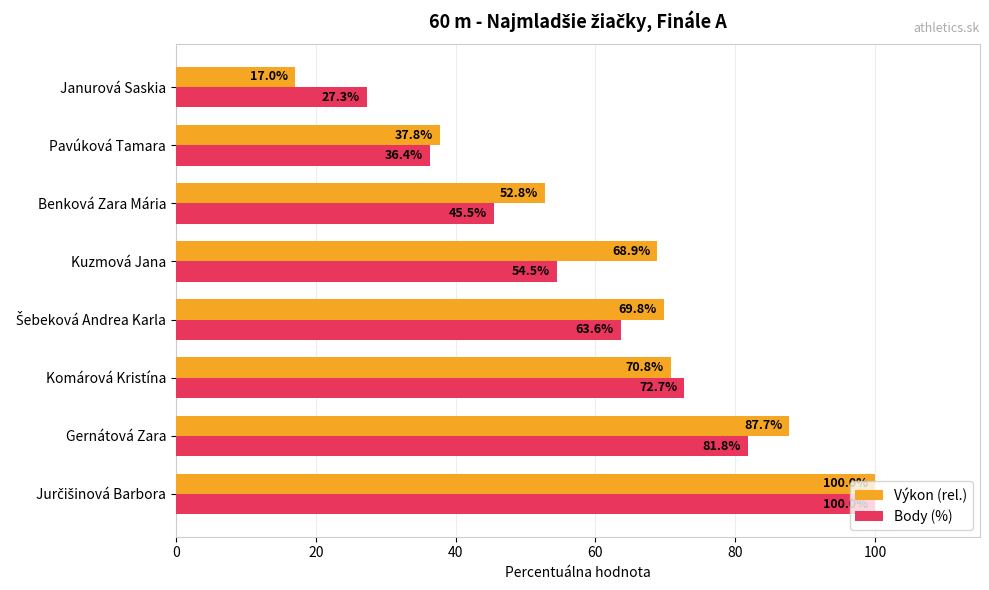

At how many categories does at least one series exceed 79?

2